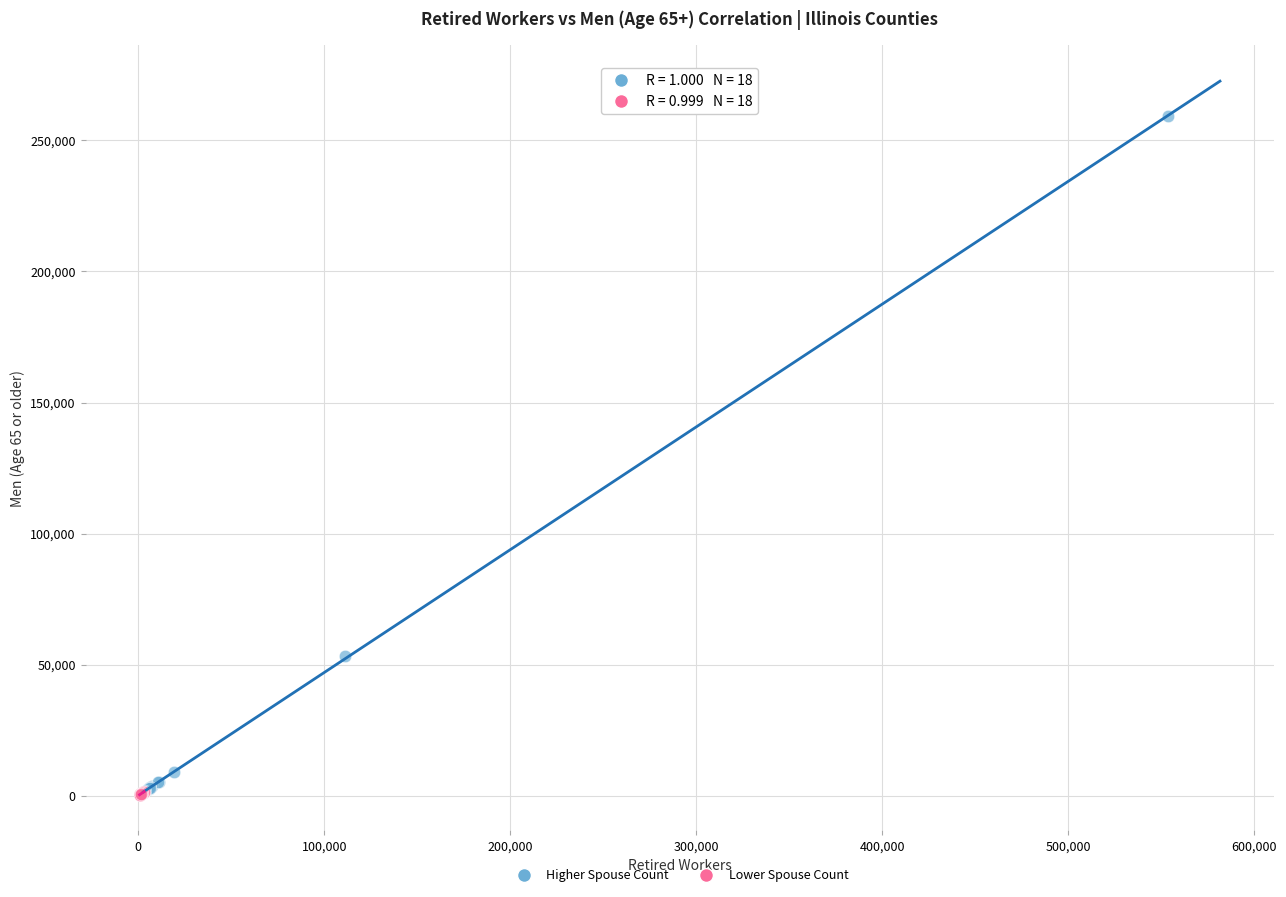

Which series has the widest spread of Y values?

Higher Spouse Count